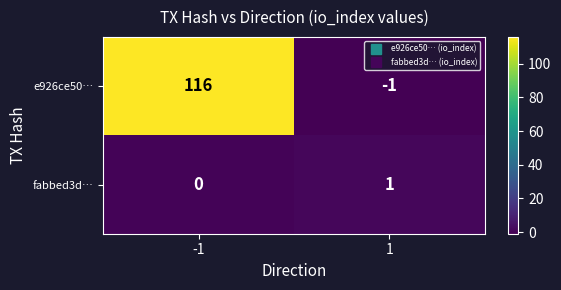

Which series has the largest range (max minus min)?

e926ce50…